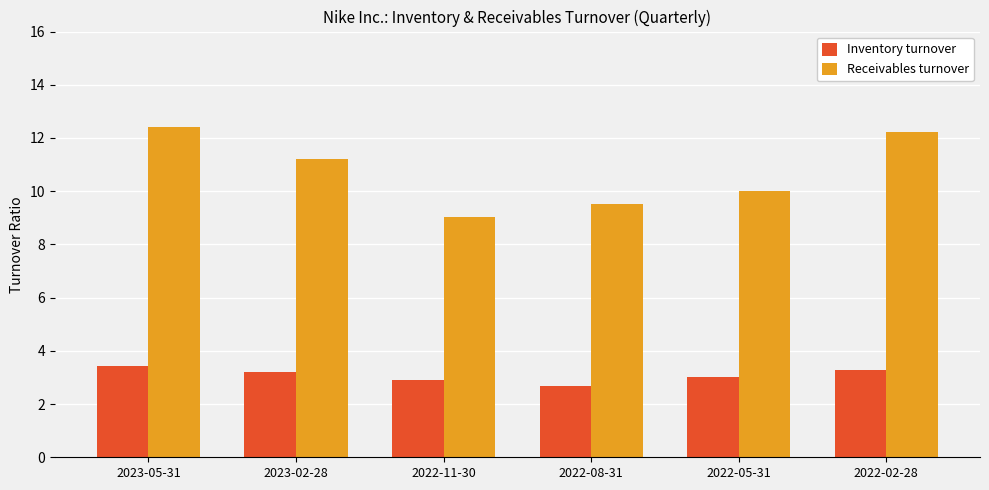

What is the value of the Receivables turnover bar at the 3rd from the left?

9.0